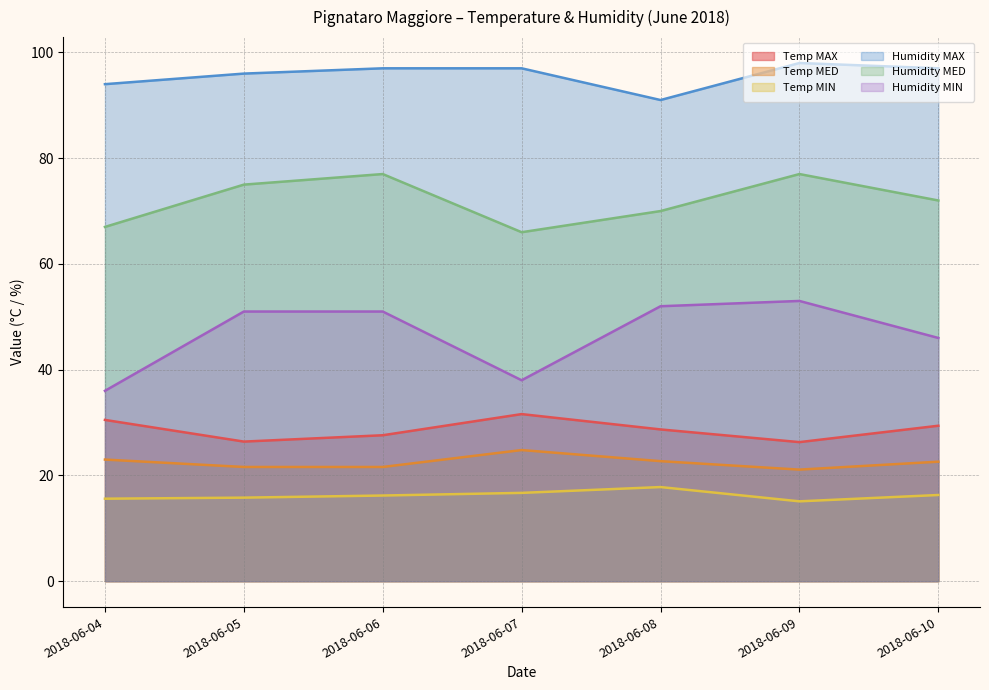

Where is Humidity MIN nearest to the value 44?

2018-06-10